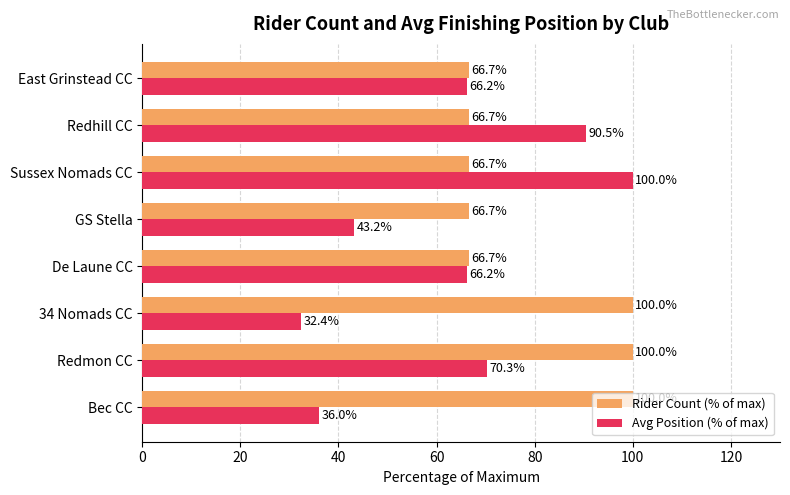

What is the average value of the Avg Position (% of max) series?

63.1